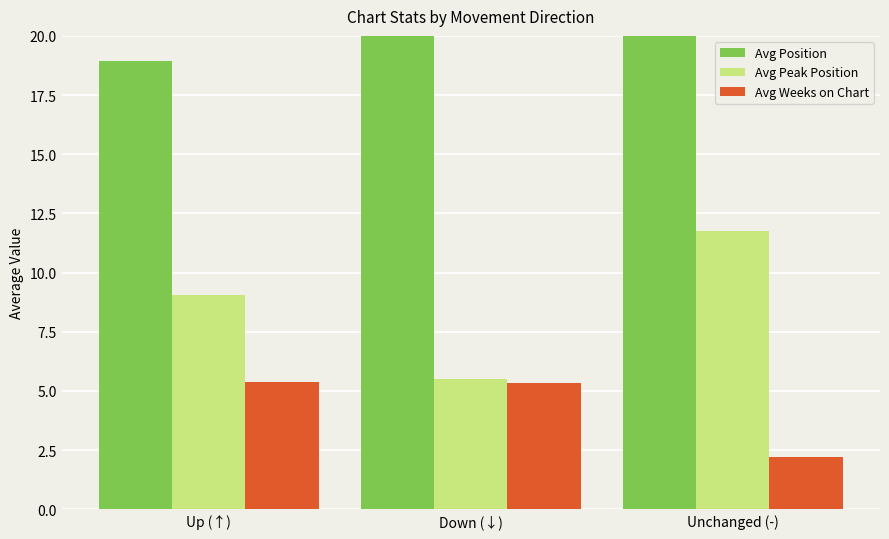

Which category has the lowest value across all series?

Unchanged (-)